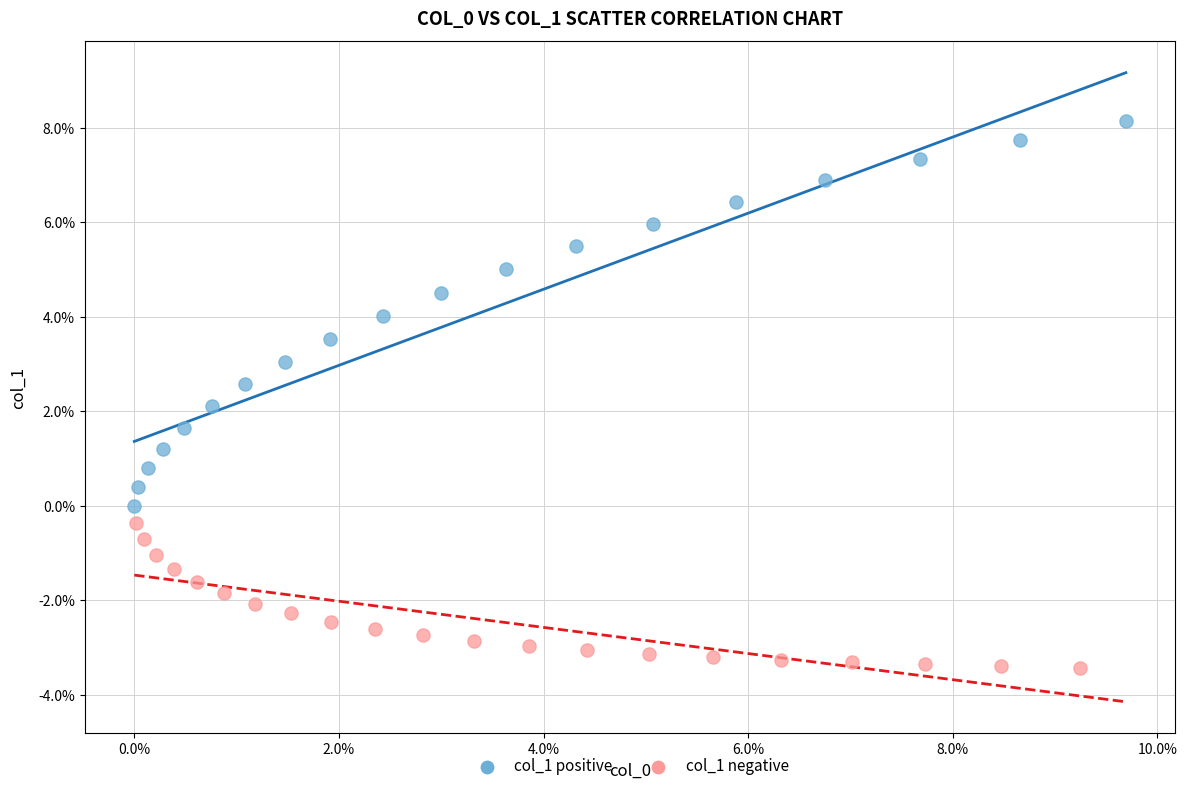

What are all the series names shown in the legend?

col_1 positive, col_1 negative